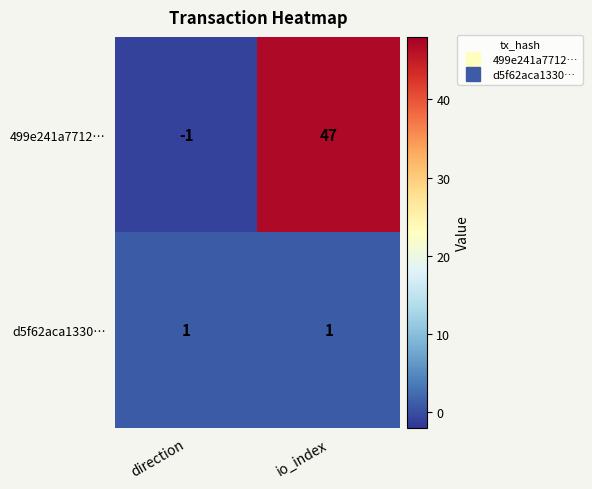

How many distinct data groups are displayed?

2